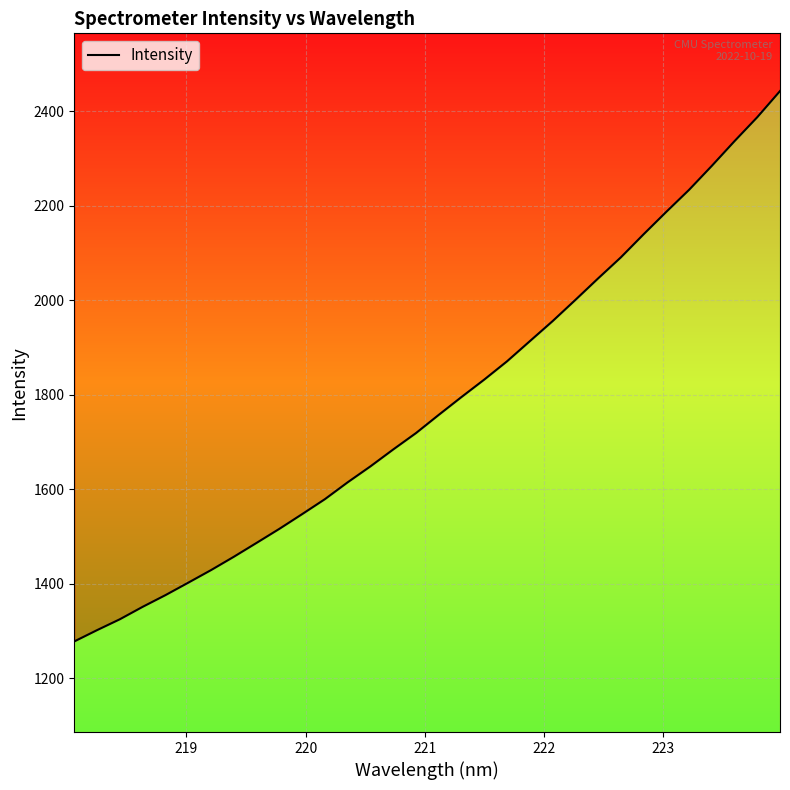

Count the number of values greater than 1757.

16